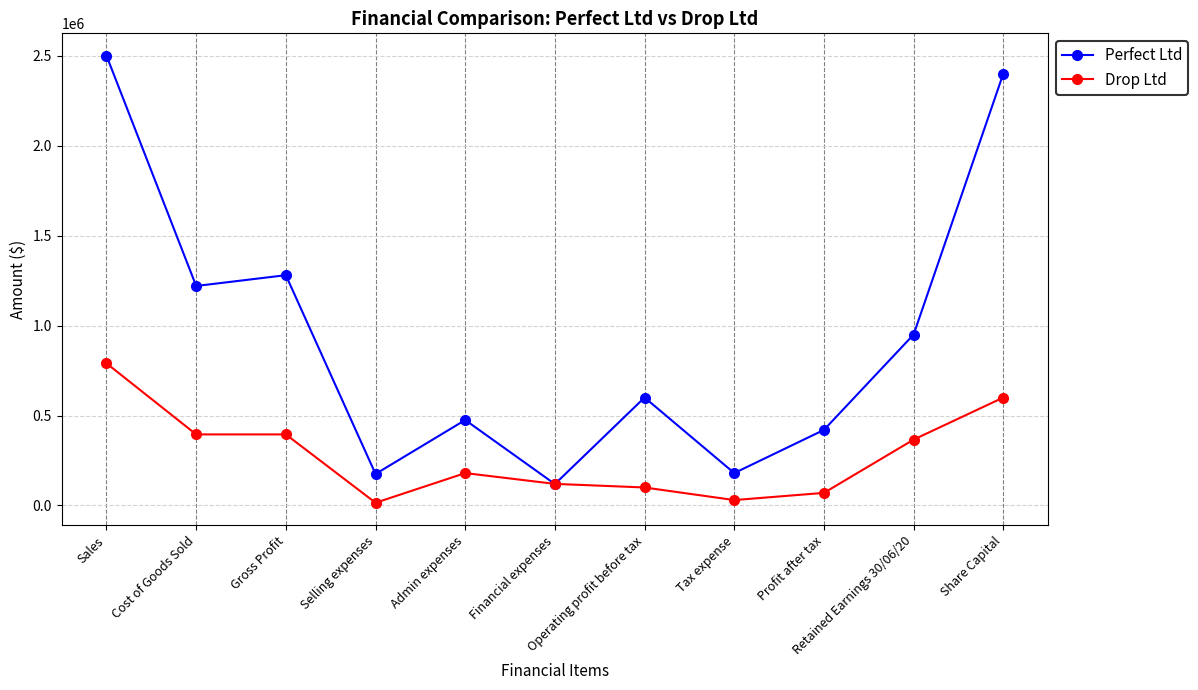

How many interior local valleys does the Perfect Ltd series have?

4